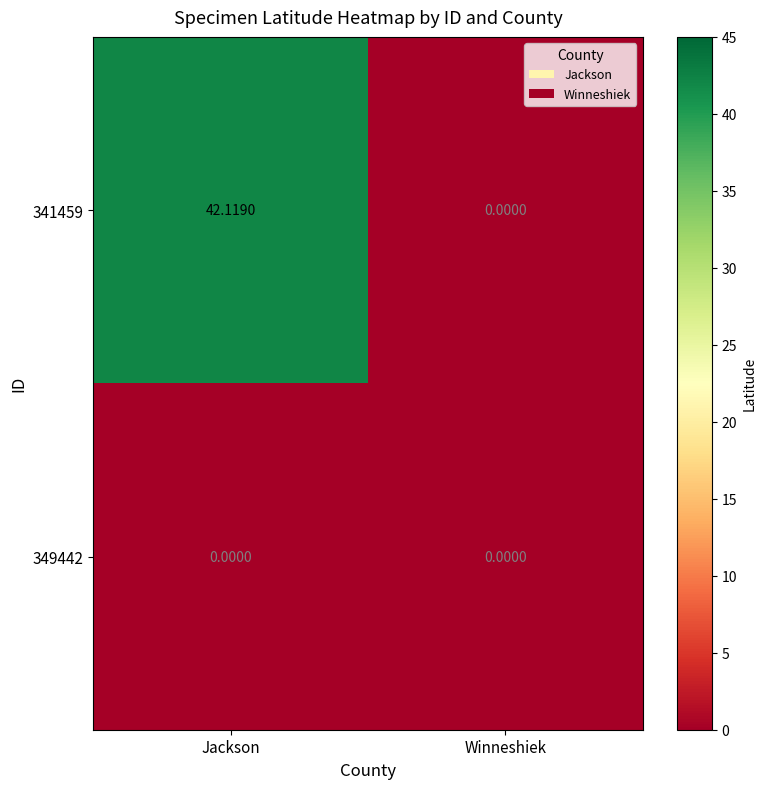

Which series has the largest range (max minus min)?

341459